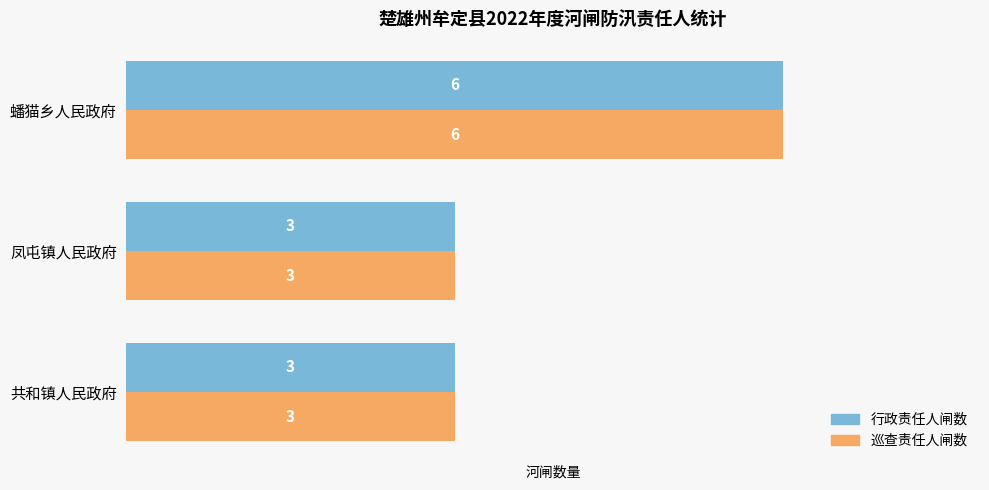

What is the sum of the 巡查责任人闸数 values at 蟠猫乡人民政府 and 凤屯镇人民政府?

9